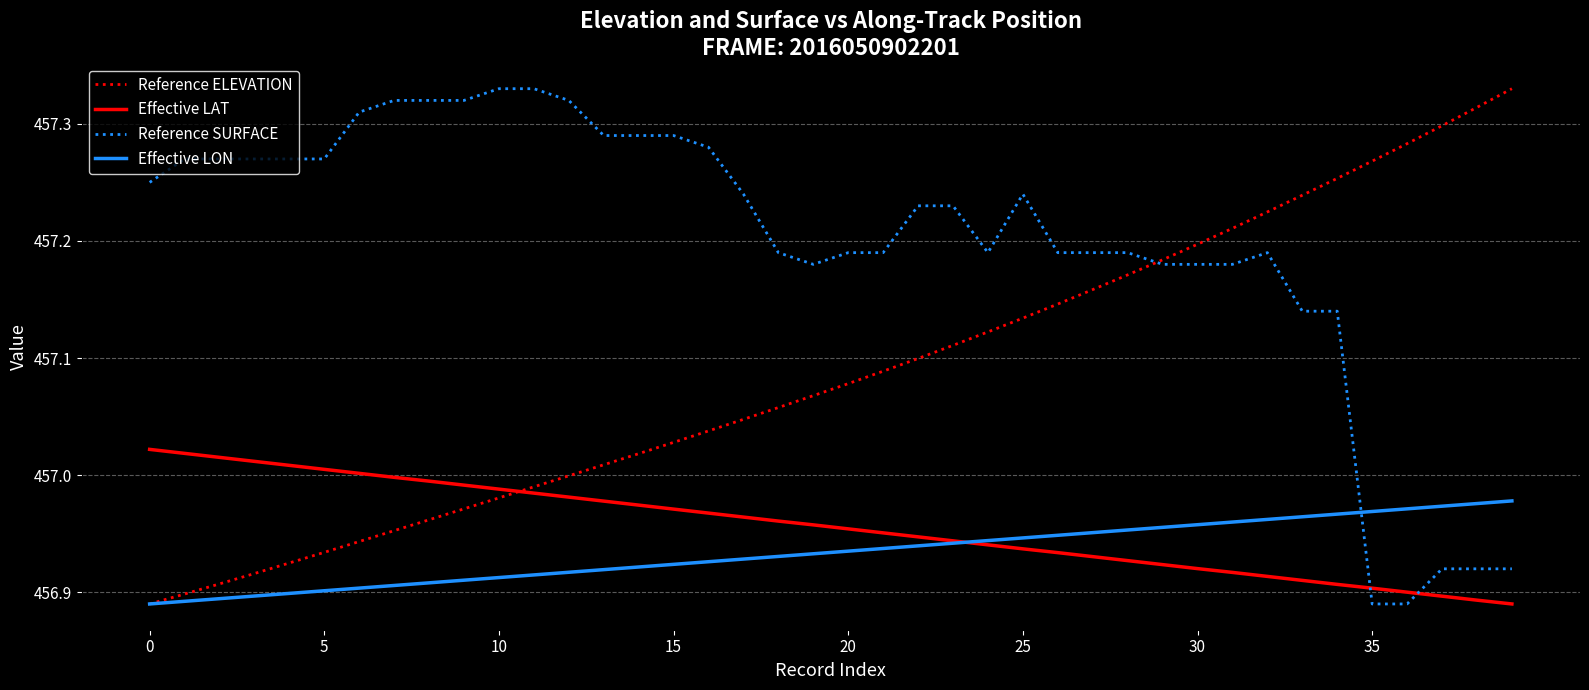

True or false: Reference ELEVATION has more than 0 interior local peaks.

False